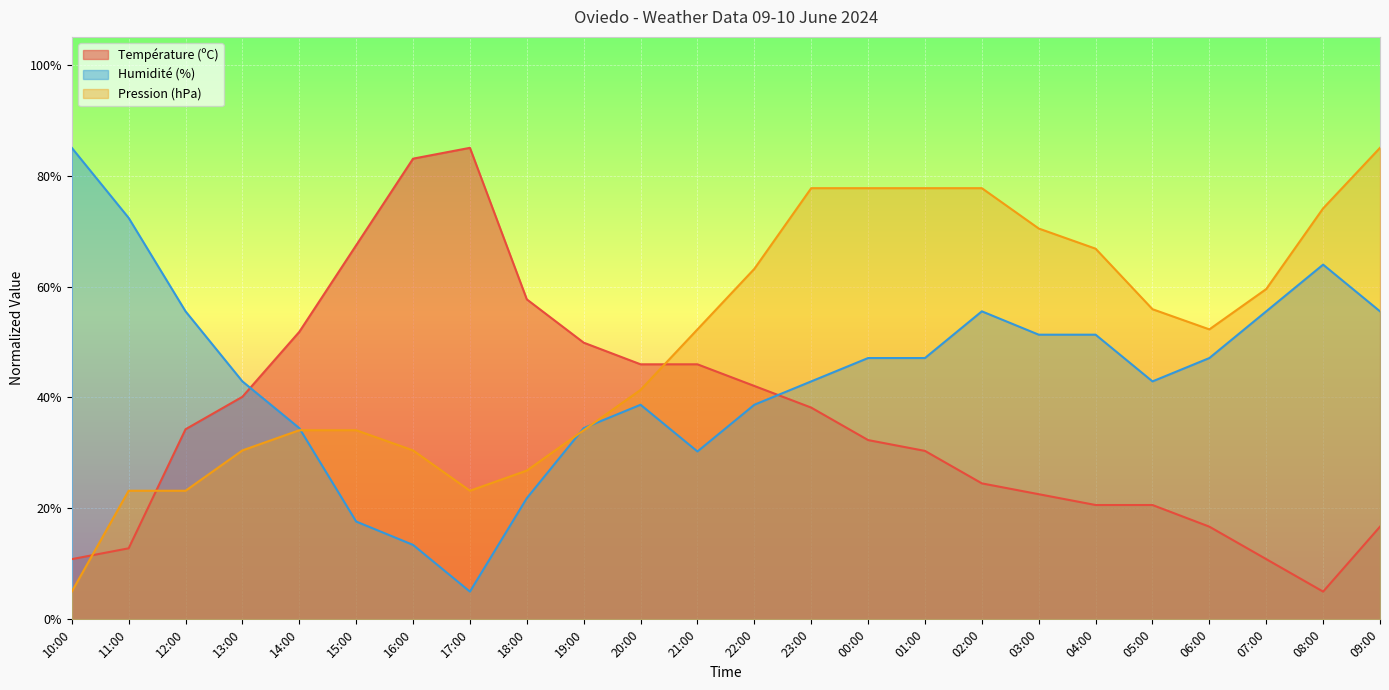

At 09:00, list the series in order from smallest to largest.

Température (ºC), Humidité (%), Pression (hPa)